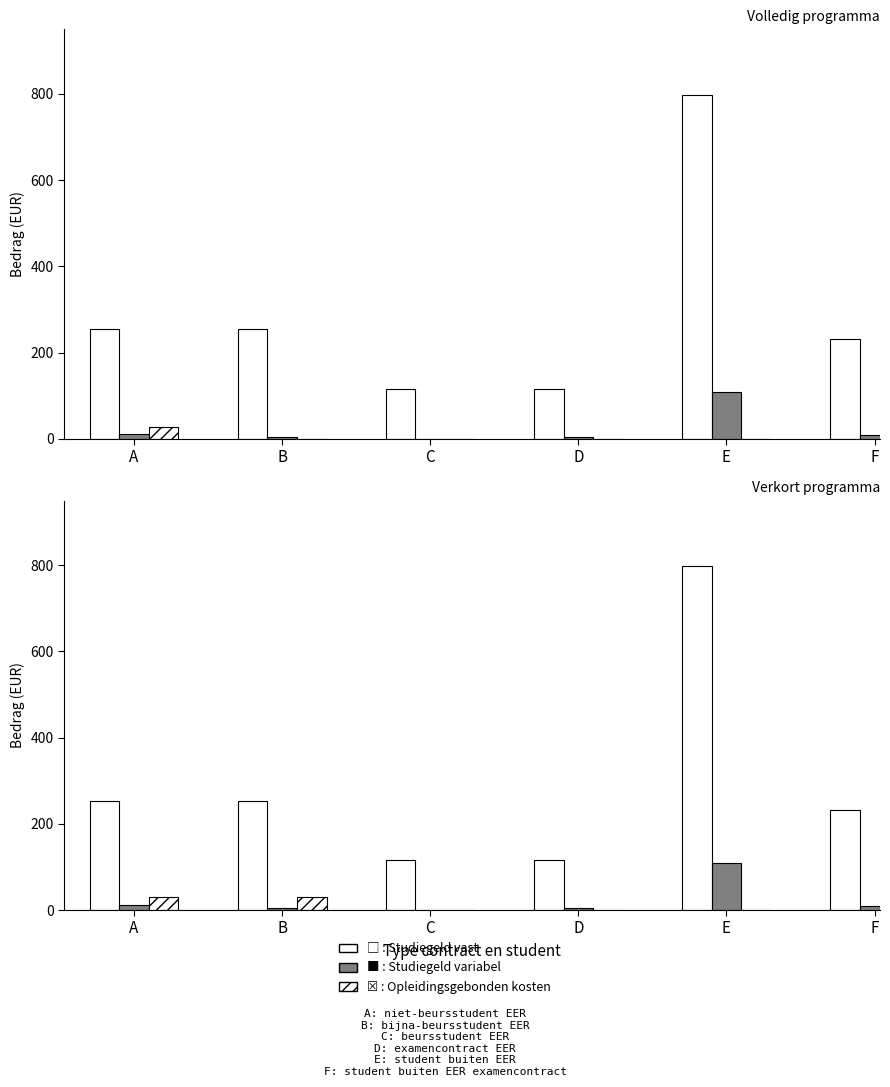

How many bars are there in each group?

3